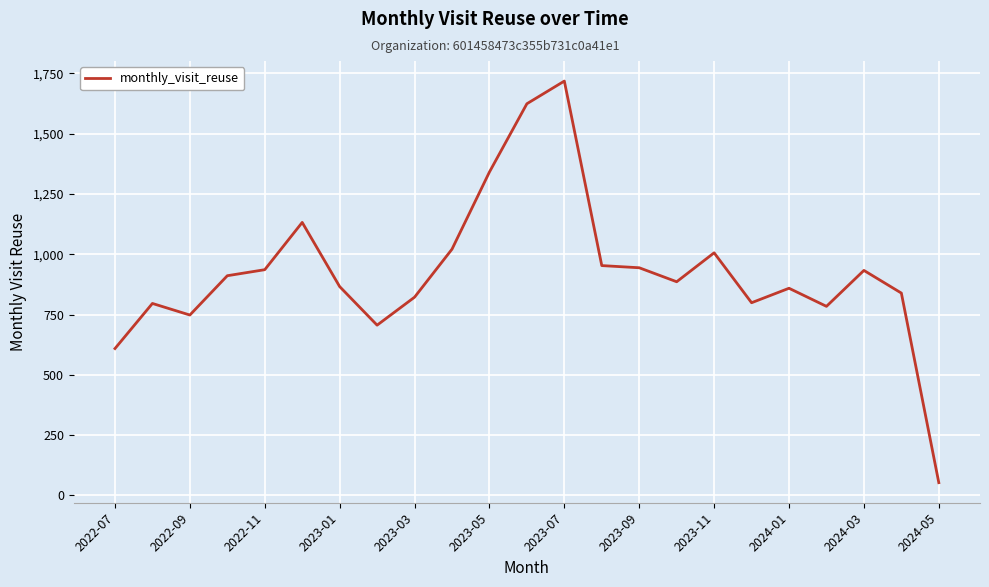

What is the greatest value displayed?

1718